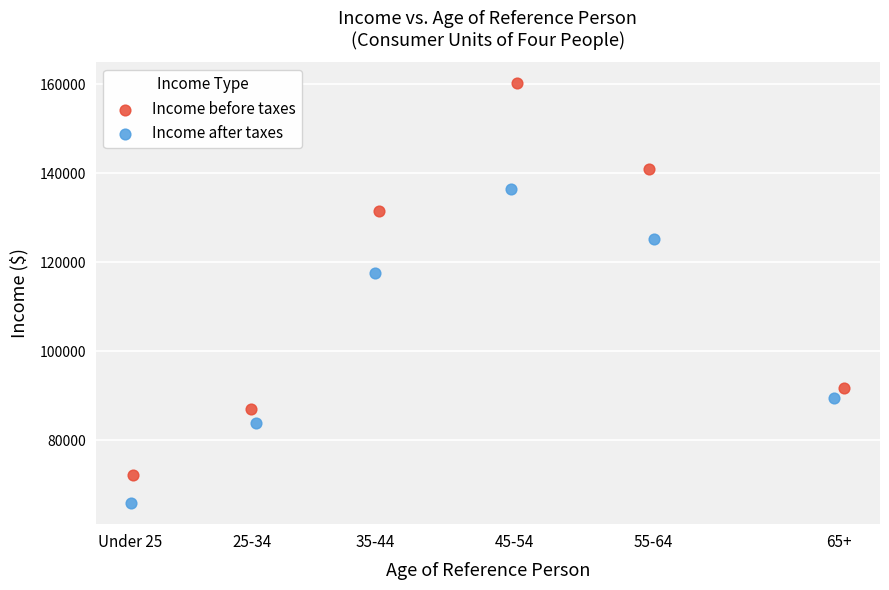

Which series contains the lowest Y value?

Income after taxes